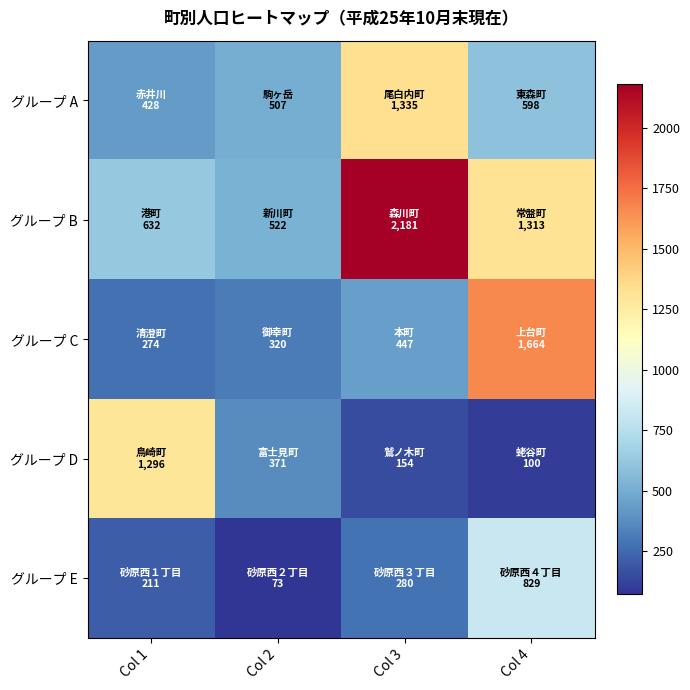

At how many categories does at least one series exceed 1725?

1